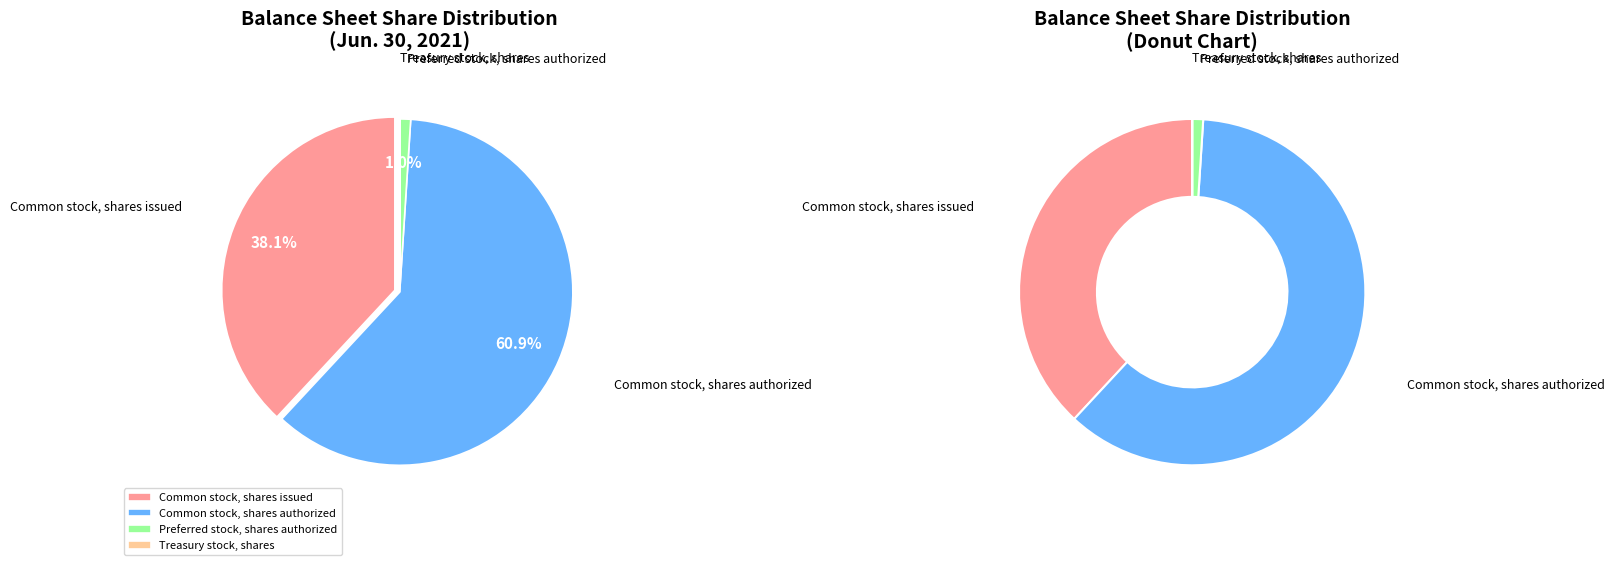

To the nearest percent, what portion does Common stock, shares authorized represent?

61%